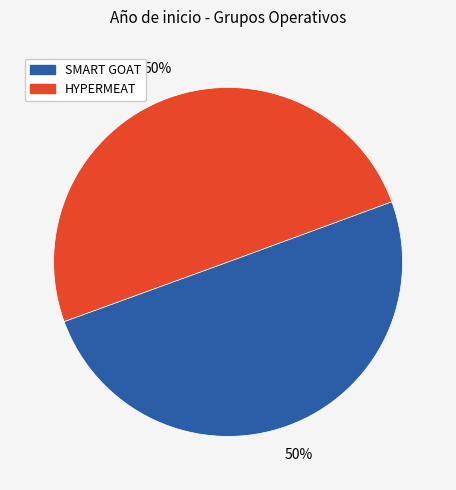

True or false: SMART GOAT accounts for 65% of the total.

False